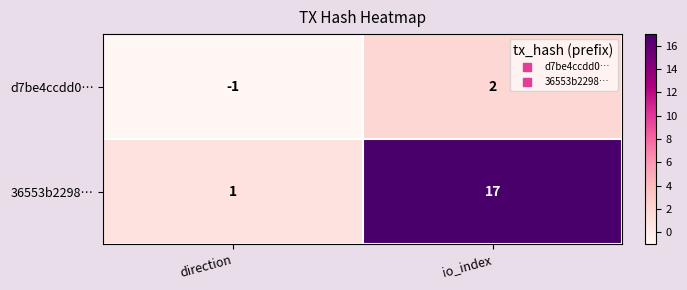

What is the maximum value shown in the chart?

17